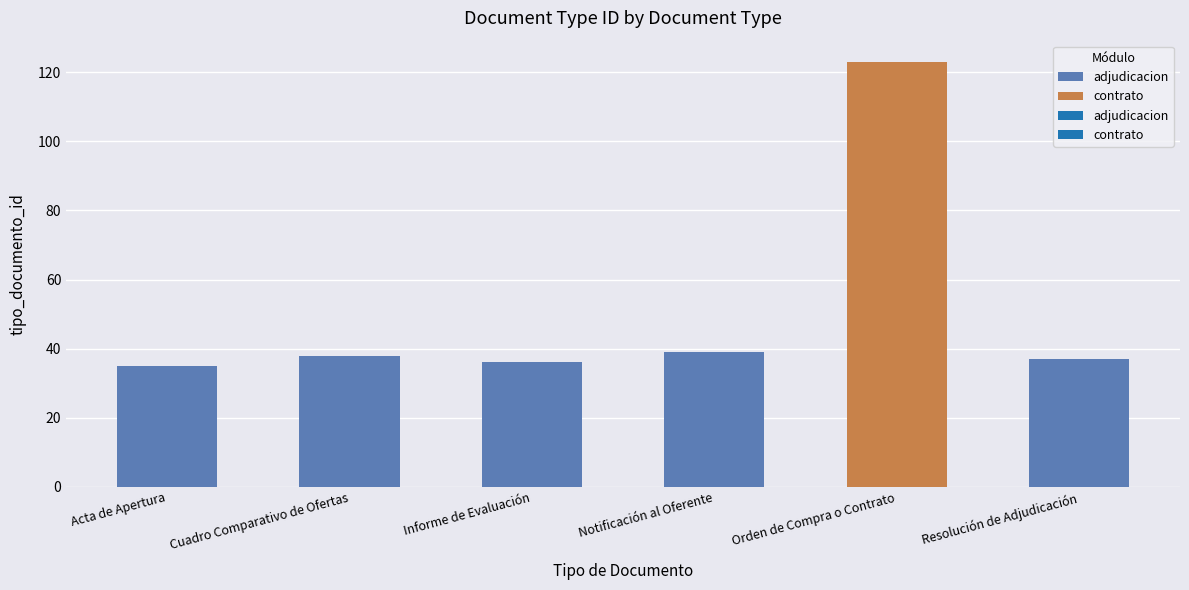

What is the difference between the values at Resolución de Adjudicación and Acta de Apertura?

2